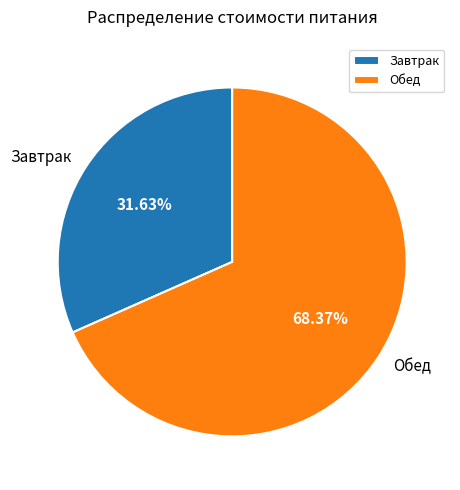

Which category accounts for the majority?

Обед